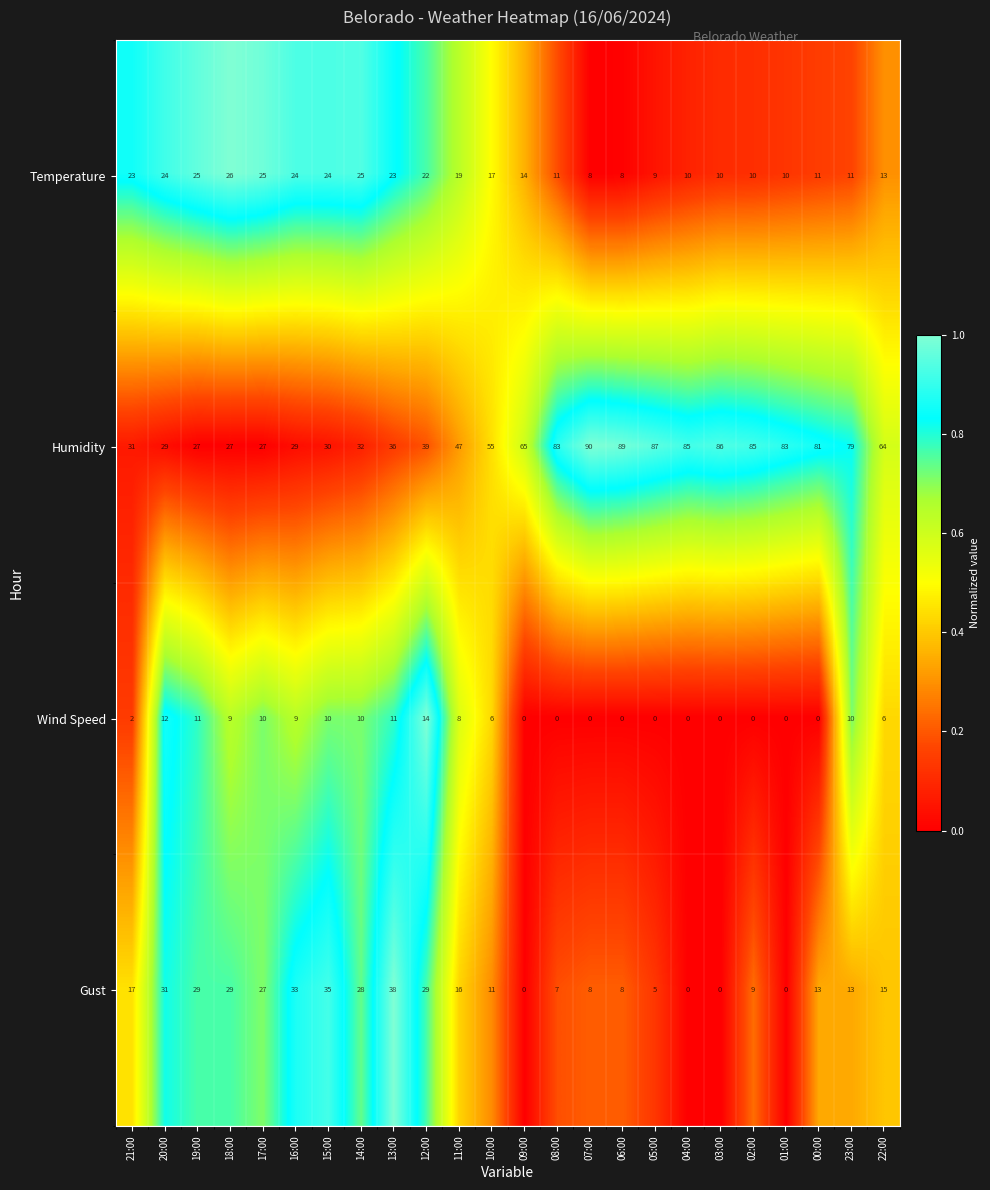

What is the highest value of the Gust series?

38